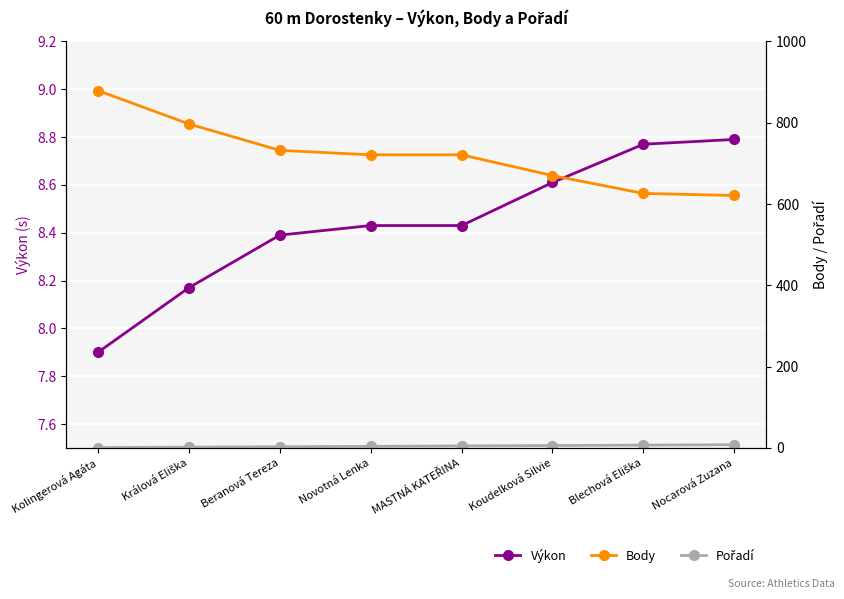

True or false: Body has a value of 879.0 at Kolingerová Agáta.

True